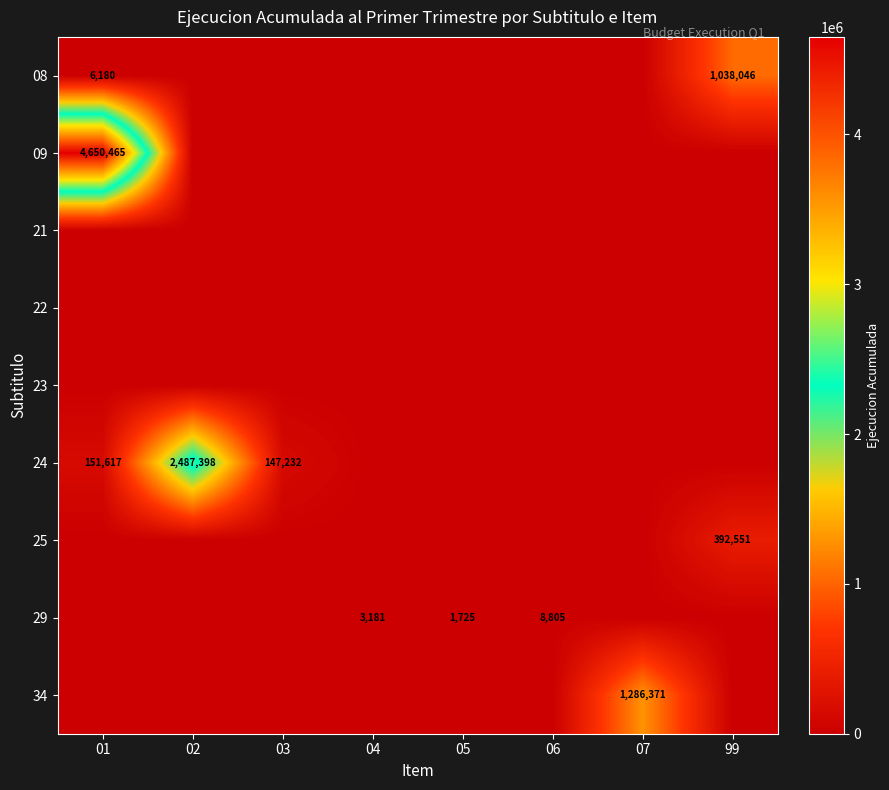

The value of 25 at 99 is 600833. True or false?

False